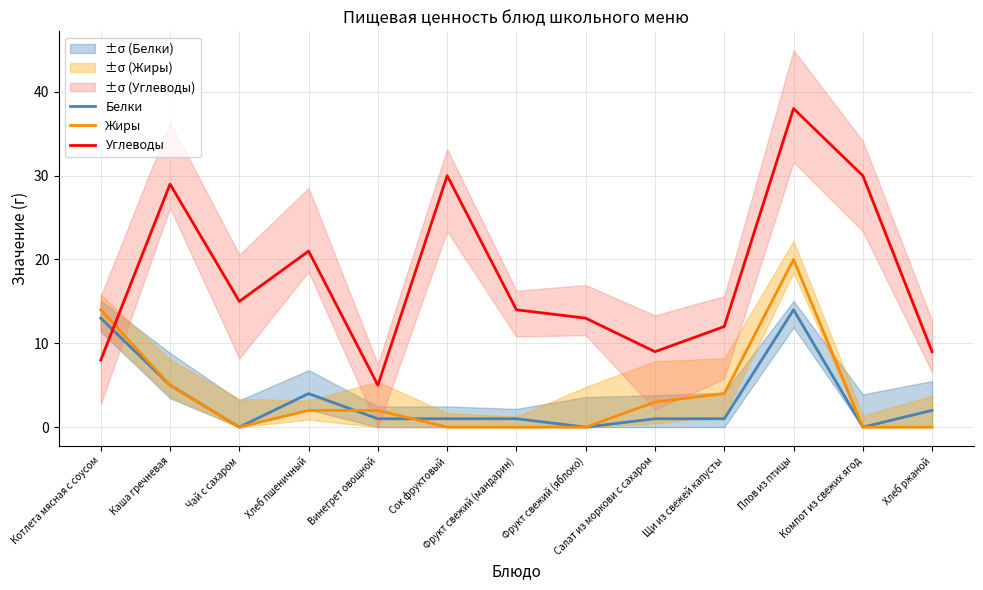

Where is the first local minimum for Белки?

Чай с сахаром